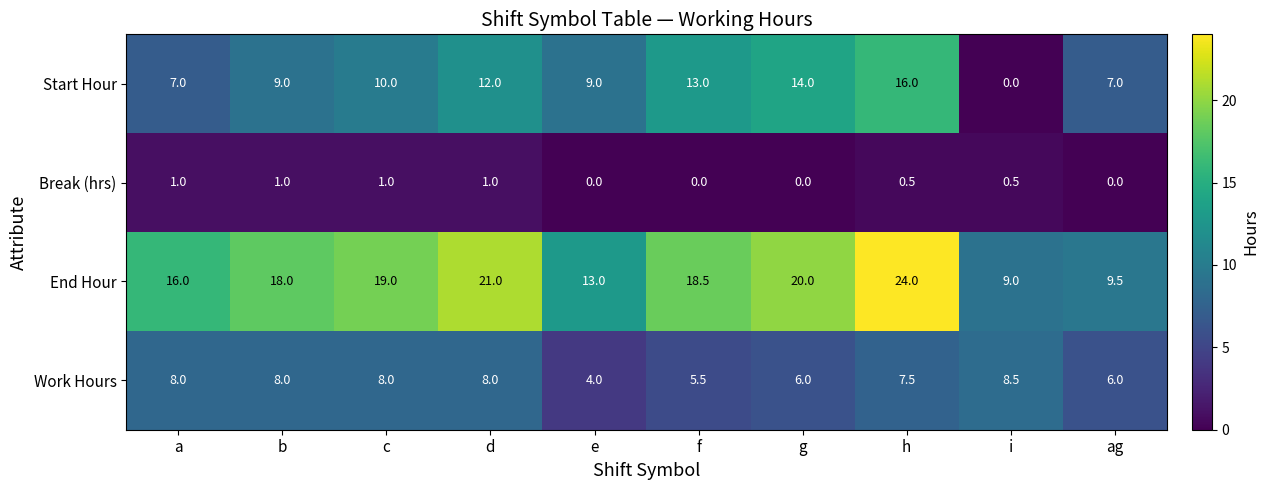

What is the difference between the highest and lowest values at d?

20.0